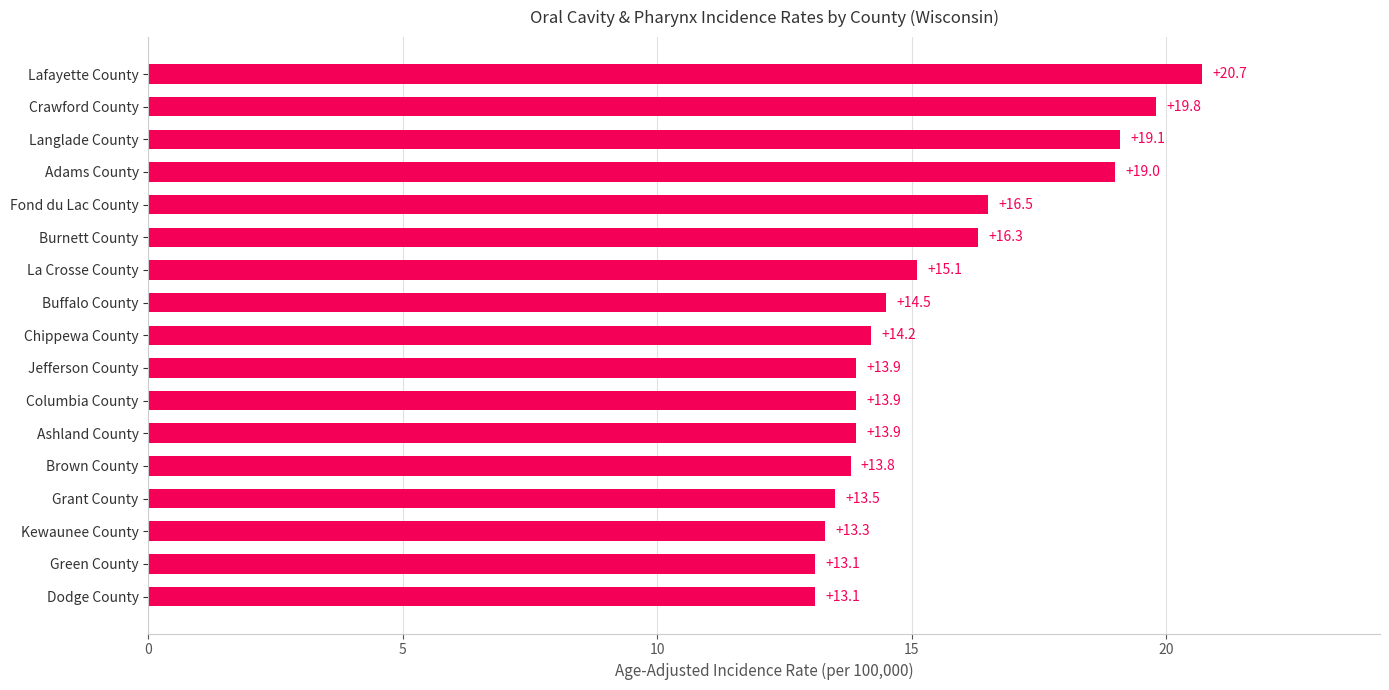

Reading bottom to top, extract all data points from this chart.

Dodge County=13.1	Green County=13.1	Kewaunee County=13.3	Grant County=13.5	Brown County=13.8	Ashland County=13.9	Columbia County=13.9	Jefferson County=13.9	Chippewa County=14.2	Buffalo County=14.5	La Crosse County=15.1	Burnett County=16.3	Fond du Lac County=16.5	Adams County=19.0	Langlade County=19.1	Crawford County=19.8	Lafayette County=20.7